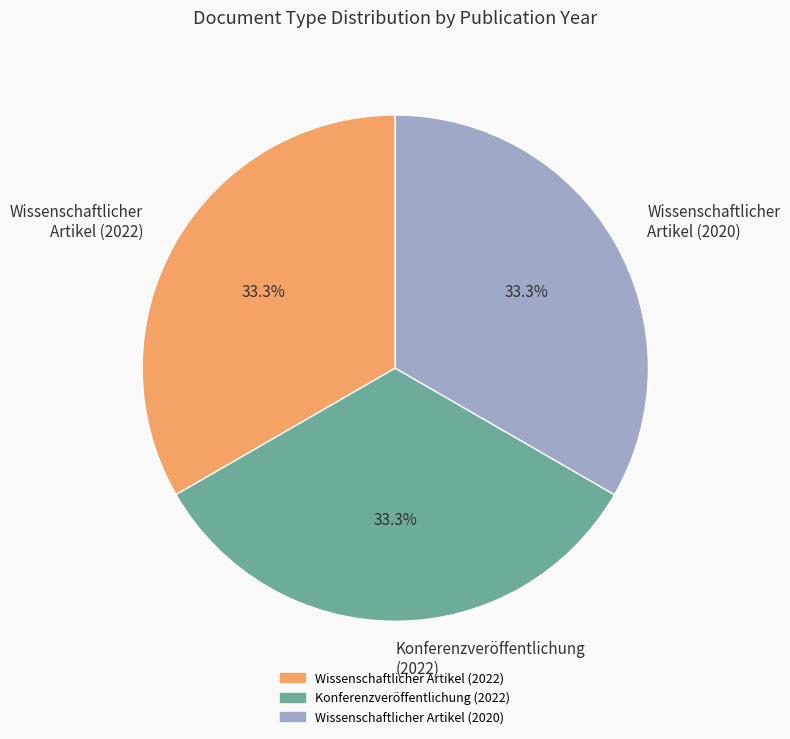

How much of the chart is everything except Konferenzveröffentlichung (2022)?

66.7%